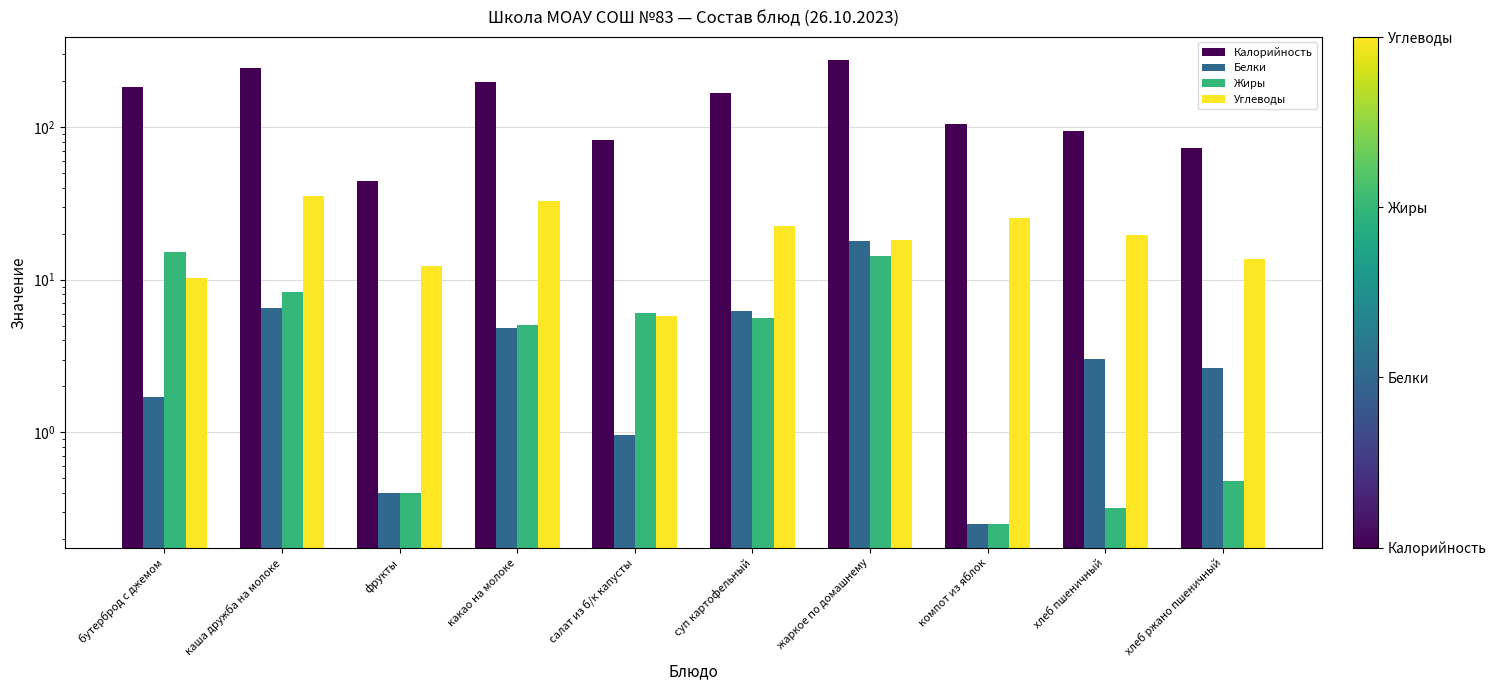

What position from the right is хлеб пшеничный?

2